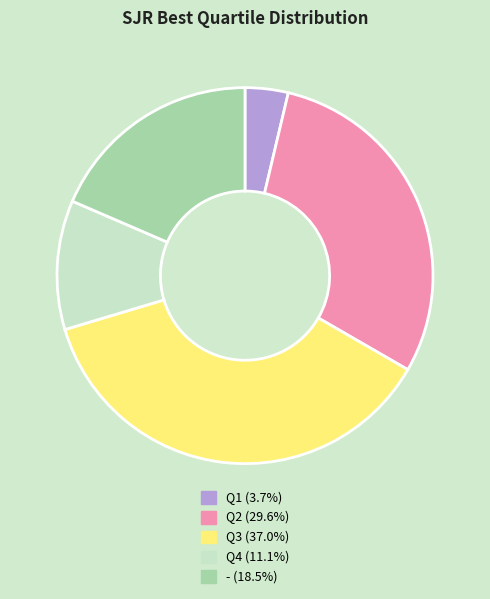

Approximately how many times larger is the value at Q4 (11.1%) compared to - (18.5%)?

0.6